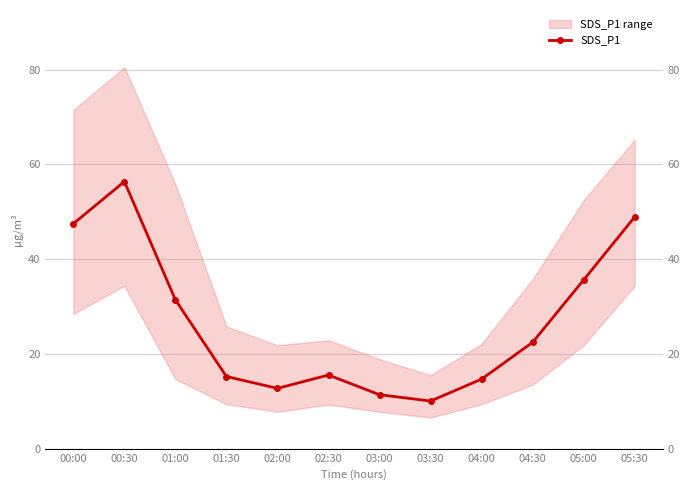

What position from the left is 04:30?

10